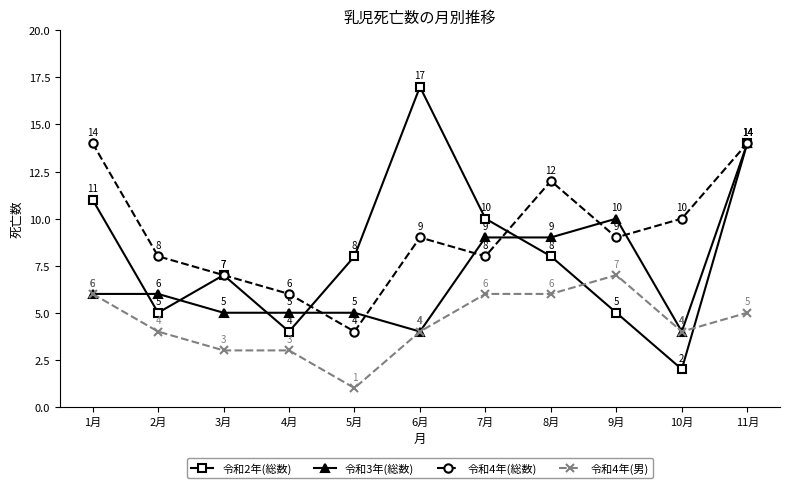

Between which two adjacent categories do 令和2年(総数) and 令和3年(総数) first intersect?

1月 and 2月